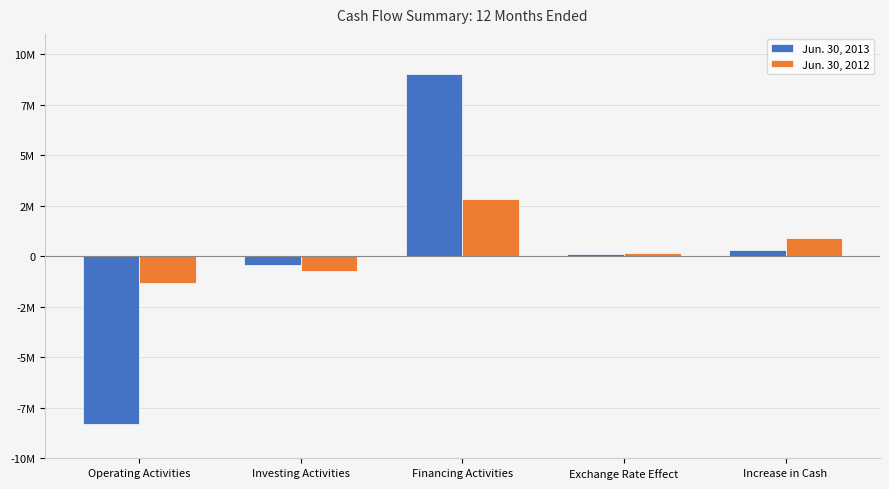

What are all the series names shown in the legend?

Jun. 30, 2013, Jun. 30, 2012